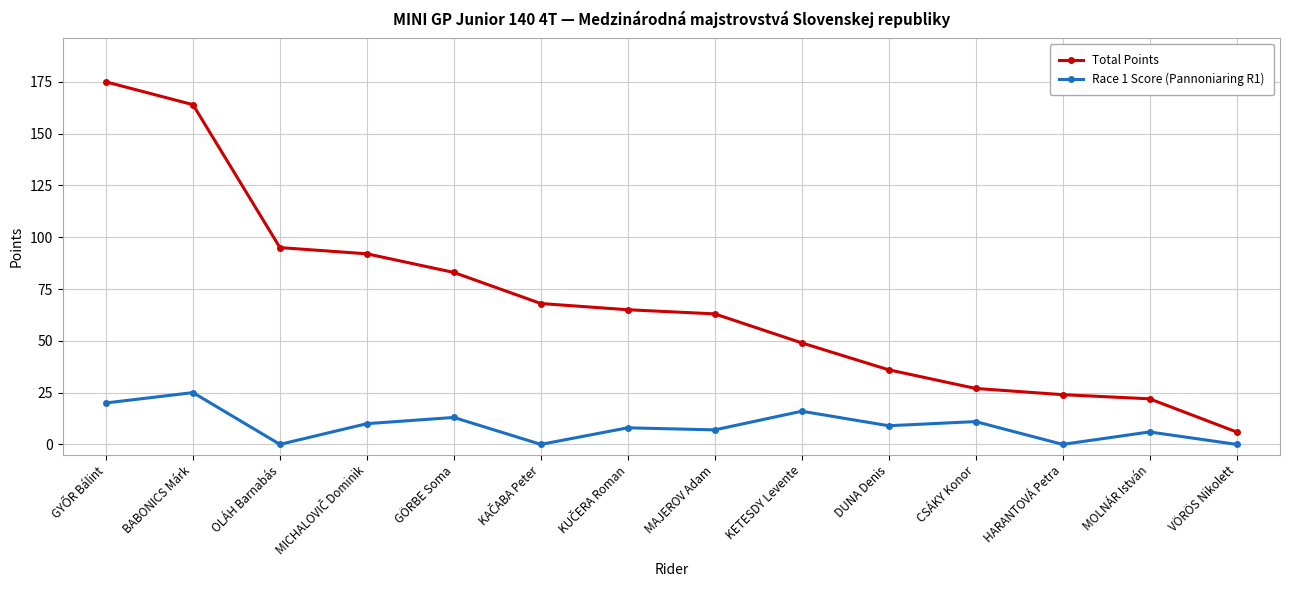

Rank the series by their maximum value, from lowest to highest.

Race 1 Score (Pannoniaring R1), Total Points